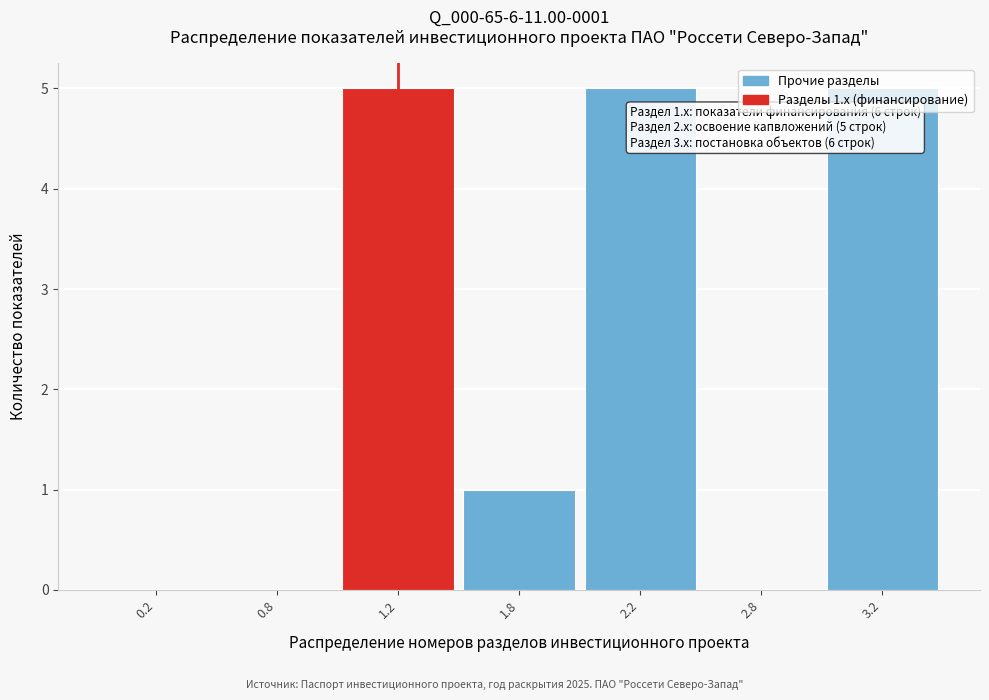

What is the maximum value shown in the chart?

5